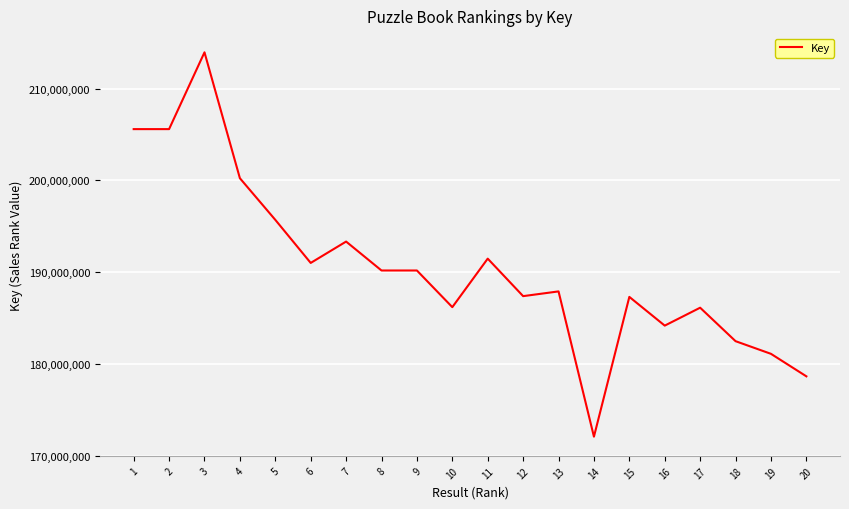

What is the difference between the values at 2 and 11?

14119604